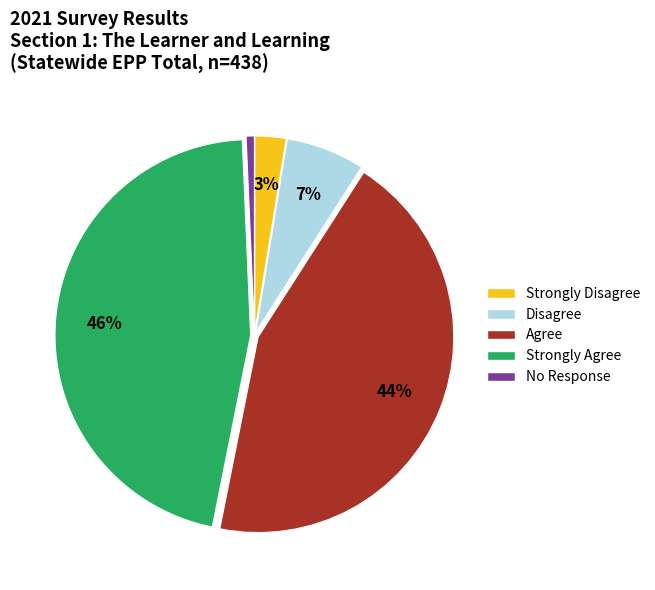

Is it true that Strongly Agree is 58% of the pie?

False